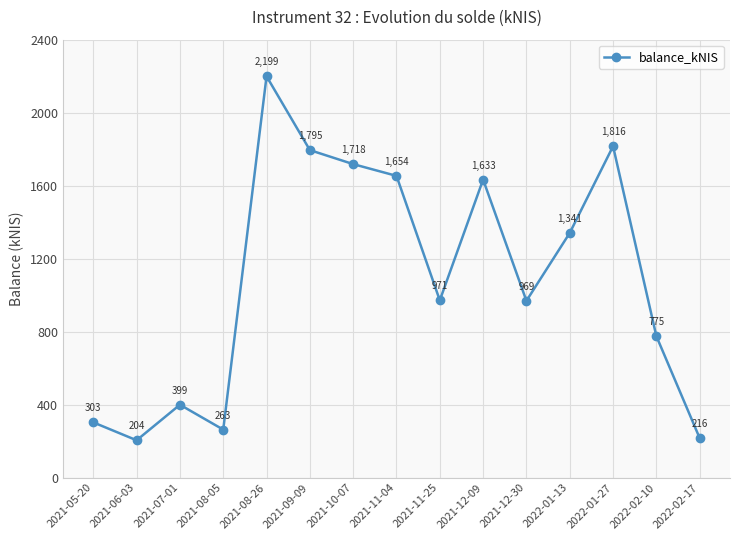

Where does the data first go above 971?

2021-08-26